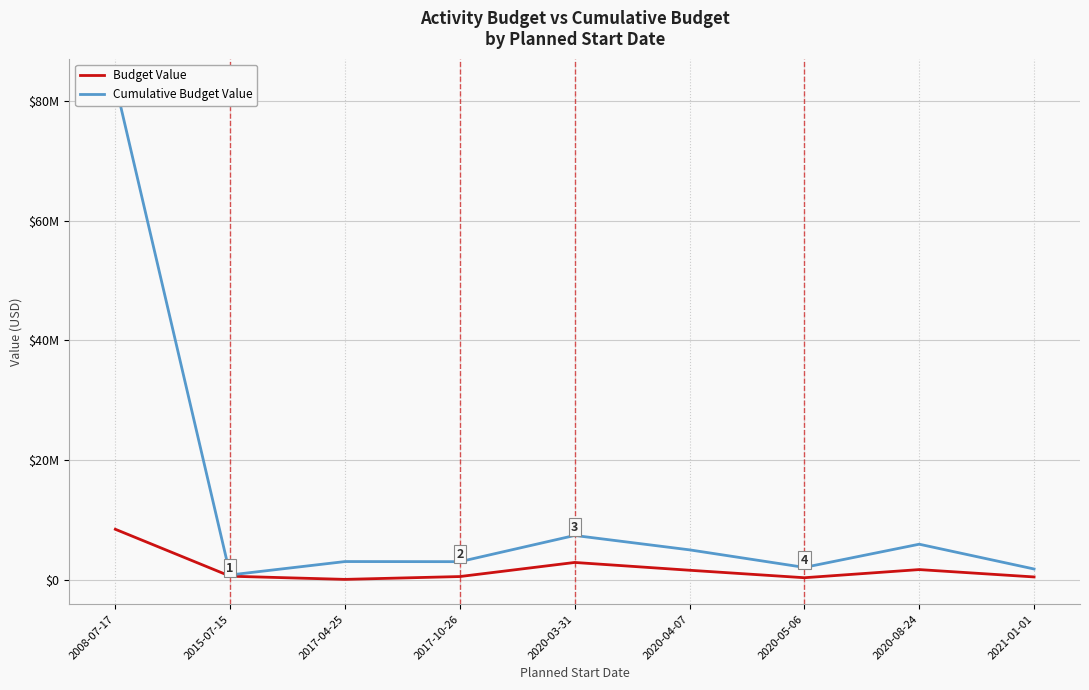

At which category does Budget Value reach its first local peak?

2020-03-31